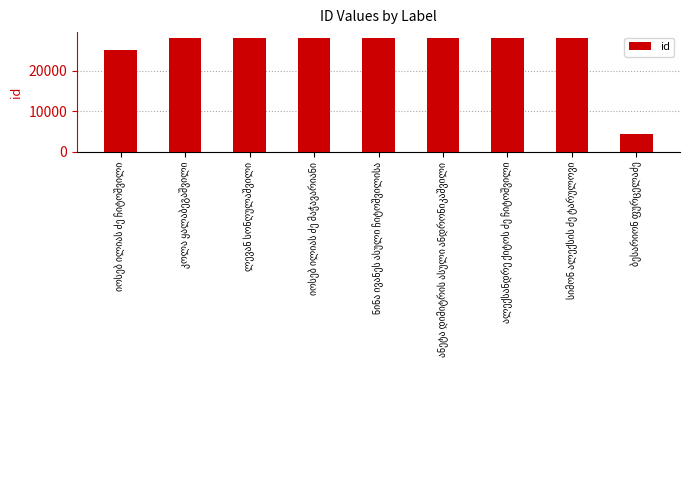

What is the value of the 8th bar from the left?

28141